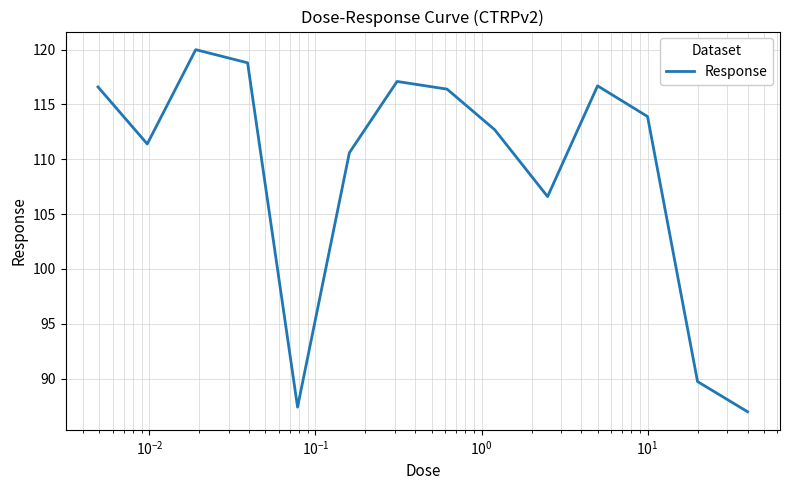

What is the difference between the maximum and minimum values?

33.0